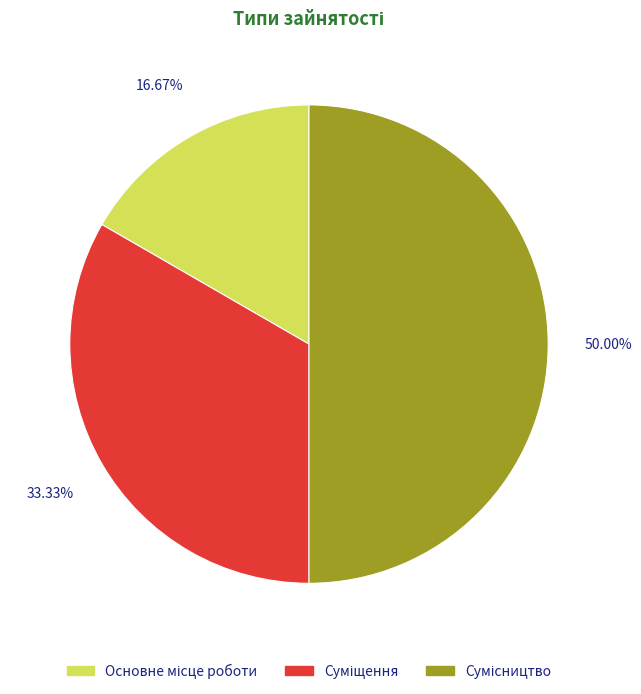

What portion of the pie excludes Суміщення?

66.7%